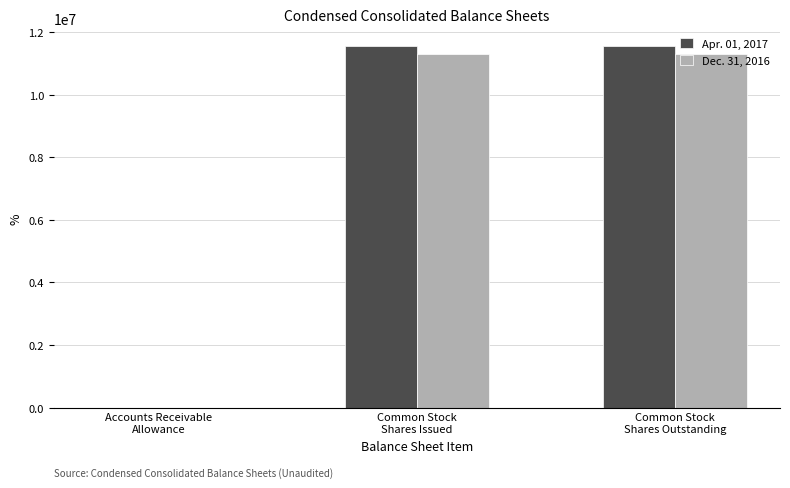

What is the greatest value displayed?

11542653